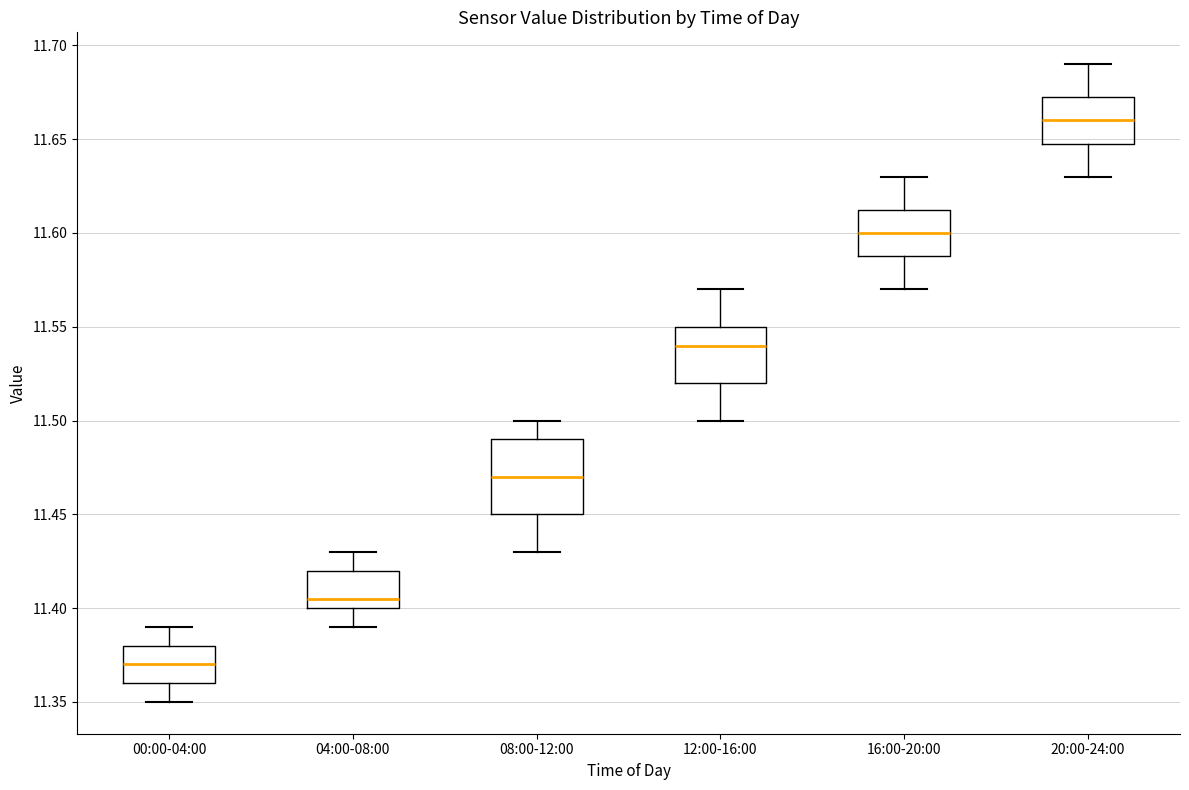

Where does the median line of the box for 04:00-08:00 sit on the y-axis? The values are not printed on the chart, so give them approximately, as read against the axis.

11.405